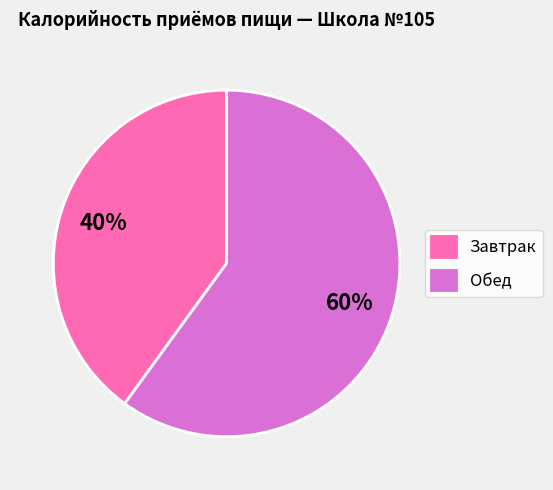

Count the number of slices in the pie.

2